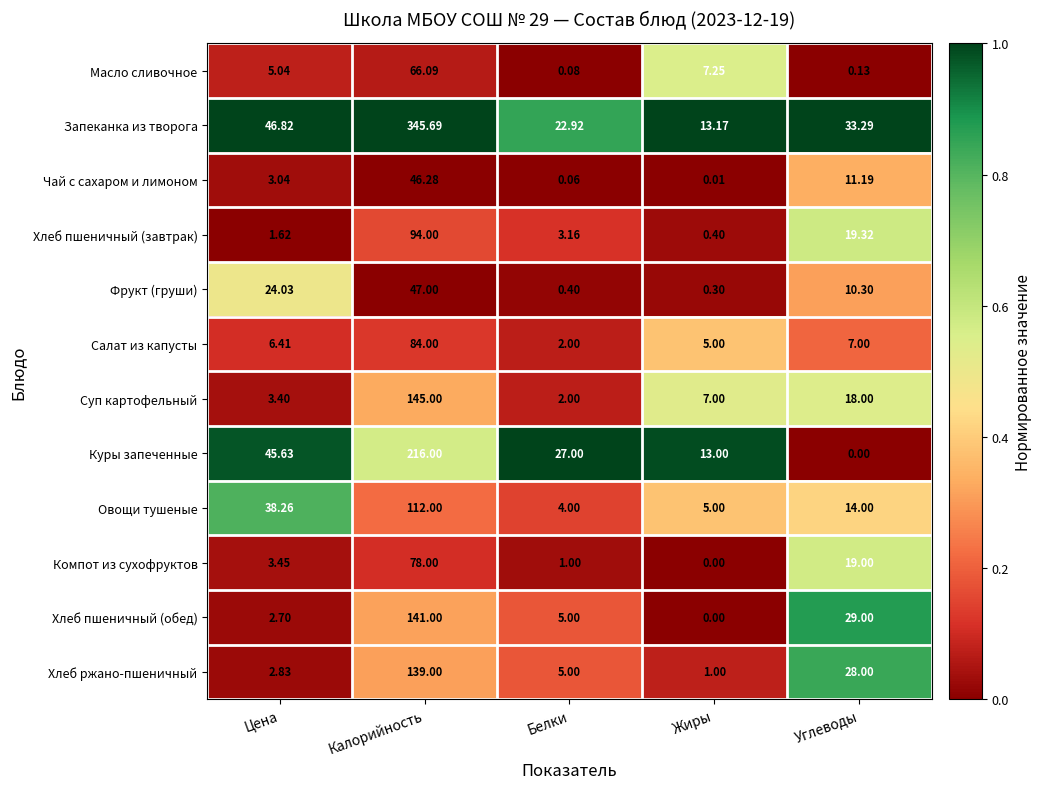

How many distinct data groups are displayed?

12